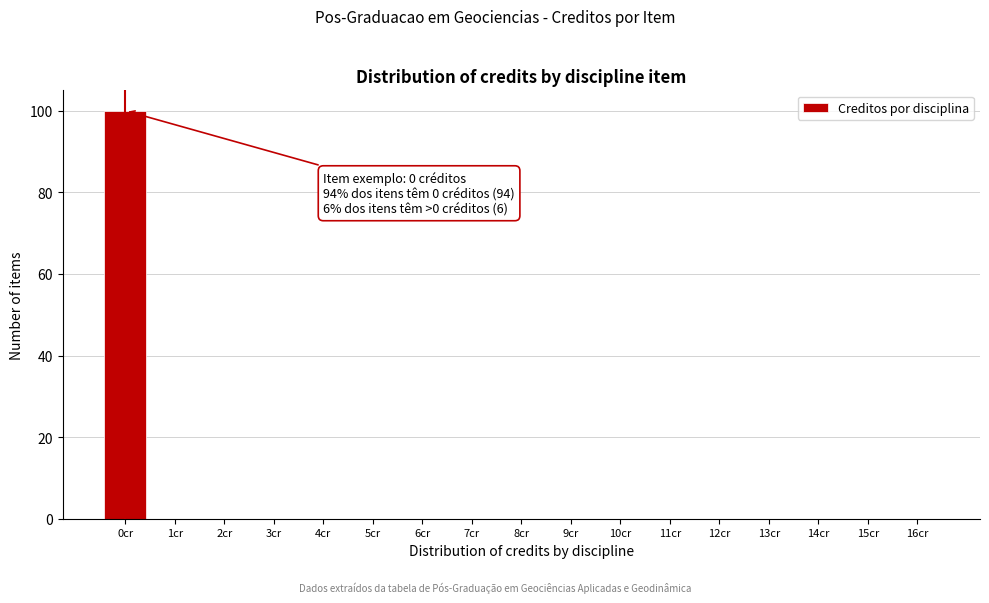

Which range on the x-axis has the tallest bar?

-0.5 to 0.5